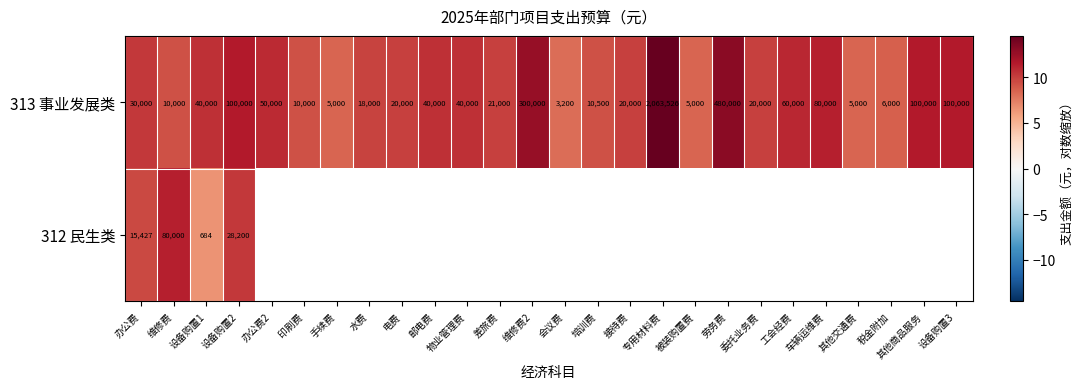

At which label does 313 事业发展类 reach its peak?

专用材料费